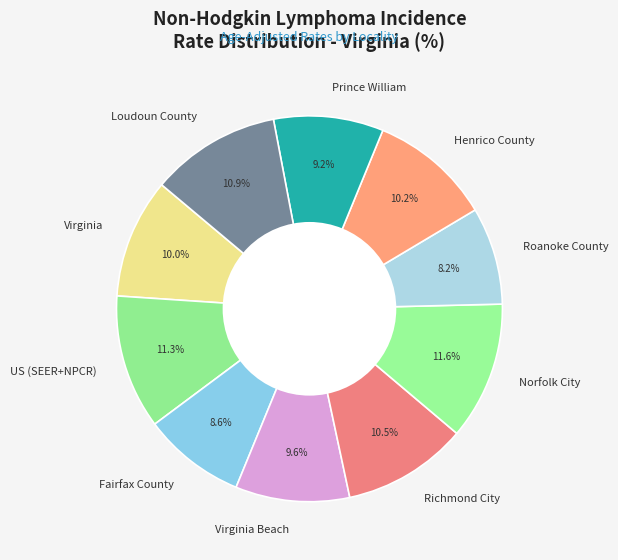

How many slices are in this pie chart?

10